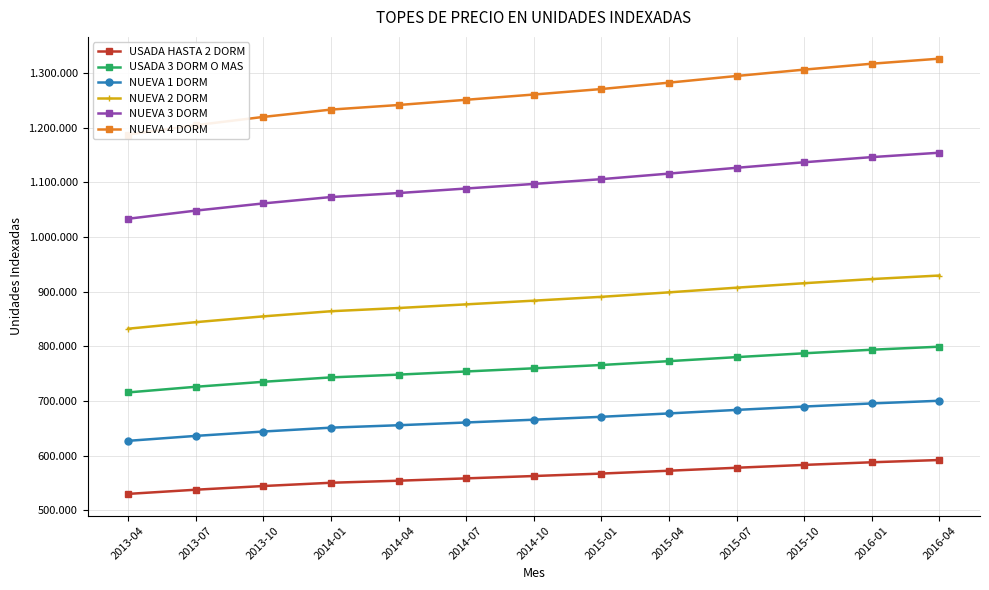

At which category is the sum across all series the highest?

2016-04